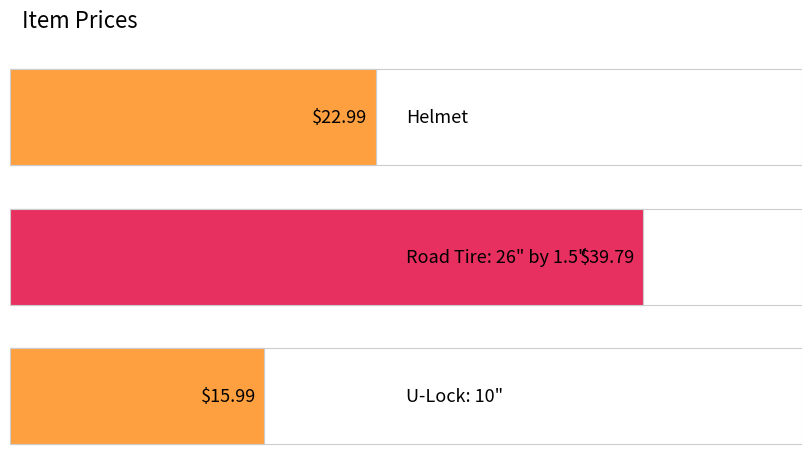

Is it true that the value at Helmet is 23.0?

True